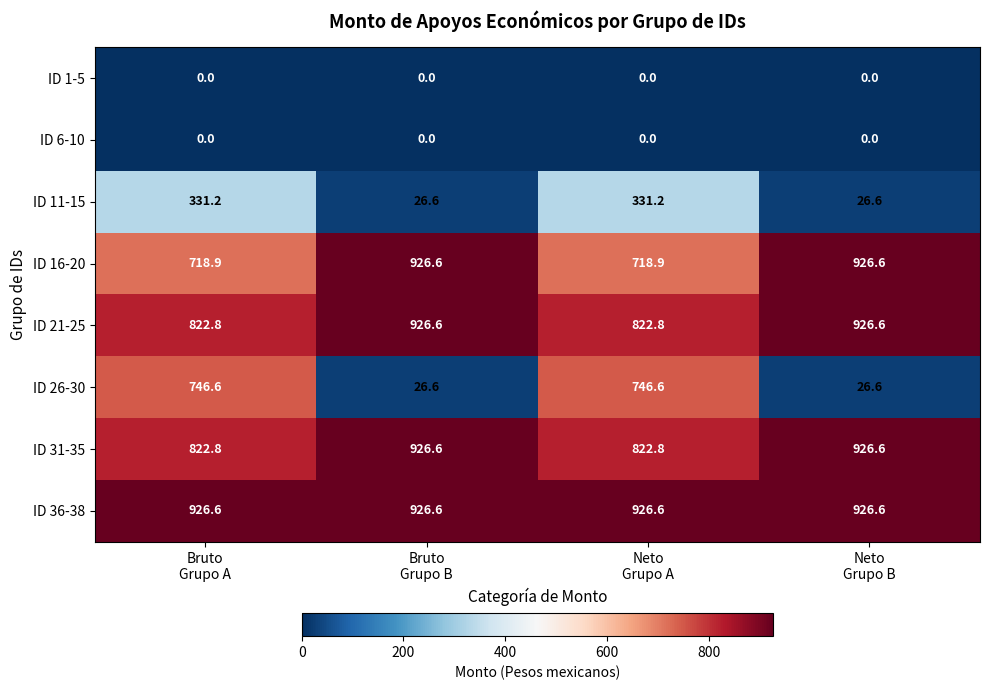

What is the difference between the maximum and second lowest values in the ID 16-20 series?

207.7